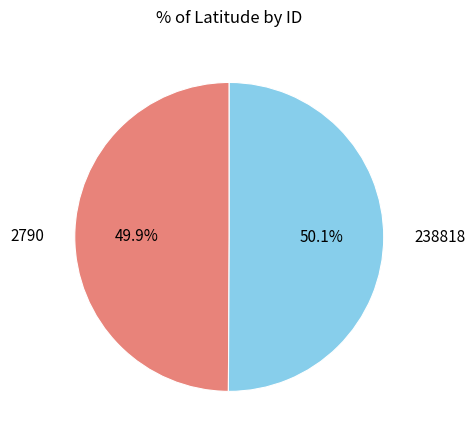

Approximately how many times larger is the value at 2790 compared to 238818?

1.0